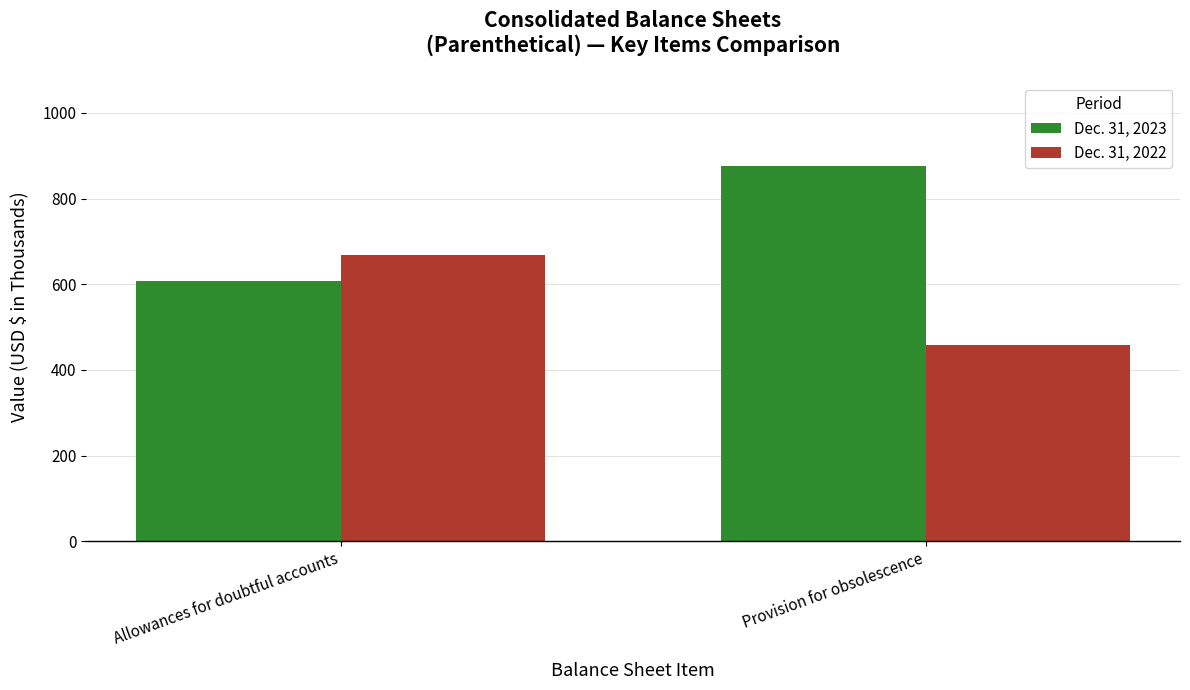

Does the chart contain any negative values?

No